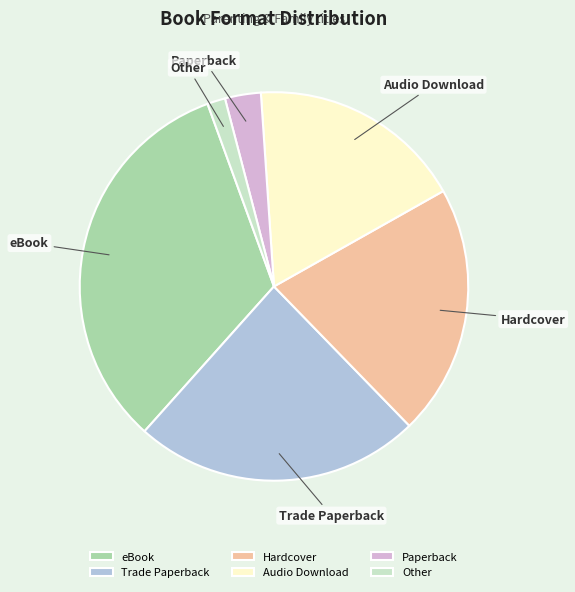

Is it true that Audio Download is 18% of the pie?

True